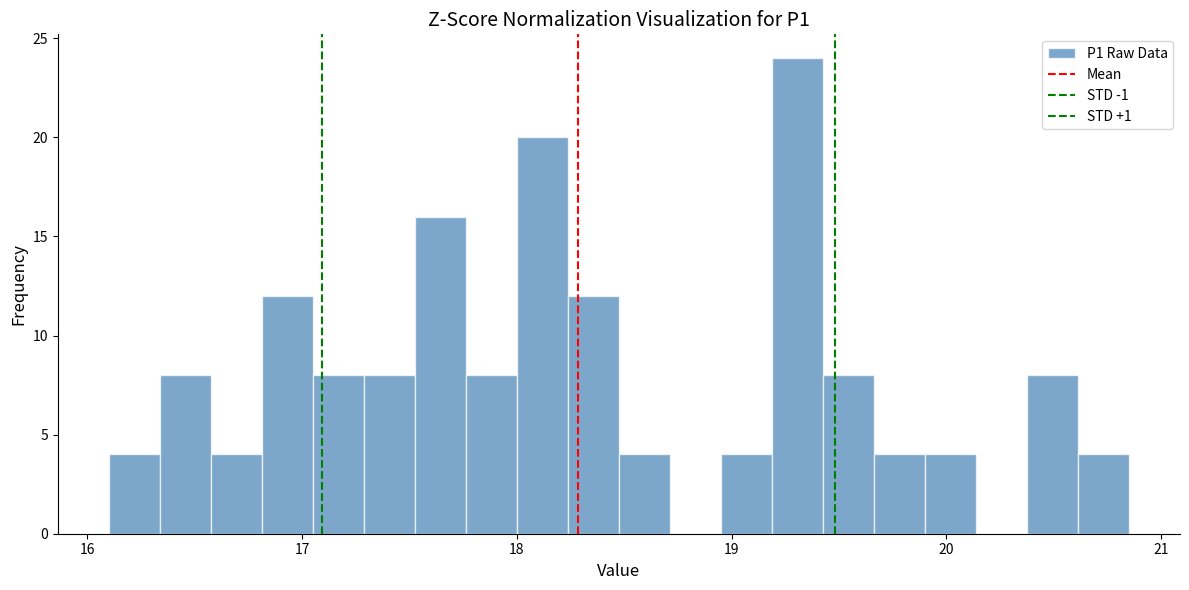

Read against the x-axis, roughly where is the centre of the tallest bar?

19.3